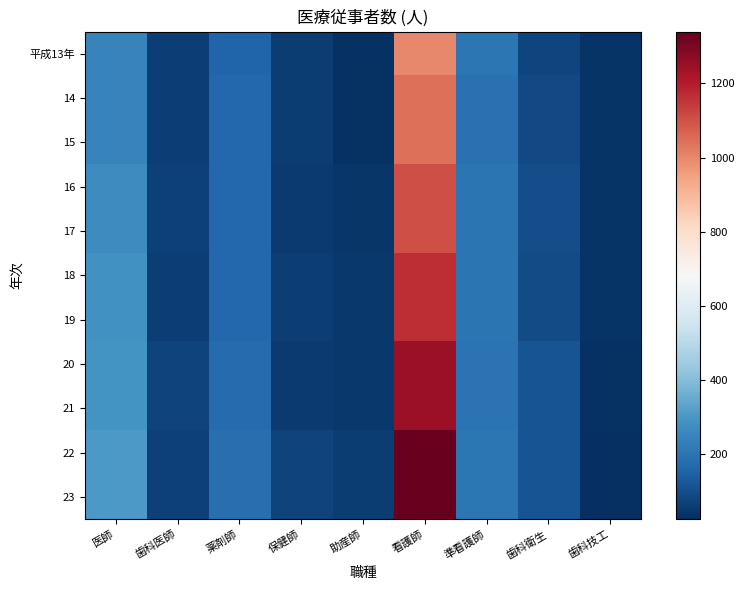

Reading left to right, what are all the values shown in this chart?

平成13年: 医師=242	歯科医師=61	薬剤師=154	保健師=56	助産師=35	看護師=1000	準看護師=209	歯科衛生=79	歯科技工=37
14: 医師=241	歯科医師=61	薬剤師=167	保健師=57	助産師=33	看護師=1045	準看護師=191	歯科衛生=91	歯科技工=36
15: 医師=241	歯科医師=61	薬剤師=167	保健師=57	助産師=33	看護師=1045	準看護師=191	歯科衛生=91	歯科技工=36
16: 医師=267	歯科医師=67	薬剤師=167	保健師=53	助産師=43	看護師=1105	準看護師=204	歯科衛生=100	歯科技工=40
17: 医師=267	歯科医師=67	薬剤師=167	保健師=53	助産師=43	看護師=1105	準看護師=204	歯科衛生=100	歯科技工=40
18: 医師=282	歯科医師=66	薬剤師=164	保健師=62	助産師=47	看護師=1167	準看護師=204	歯科衛生=95	歯科技工=38
19: 医師=282	歯科医師=66	薬剤師=164	保健師=62	助産師=47	看護師=1167	準看護師=204	歯科衛生=95	歯科技工=38
20: 医師=289	歯科医師=73	薬剤師=177	保健師=51	助産師=48	看護師=1252	準看護師=195	歯科衛生=113	歯科技工=34
21: 医師=289	歯科医師=73	薬剤師=177	保健師=51	助産師=48	看護師=1252	準看護師=195	歯科衛生=113	歯科技工=34
22: 医師=305	歯科医師=67	薬剤師=185	保健師=72	助産師=56	看護師=1340	準看護師=206	歯科衛生=116	歯科技工=25
23: 医師=305	歯科医師=67	薬剤師=185	保健師=72	助産師=56	看護師=1340	準看護師=206	歯科衛生=116	歯科技工=25